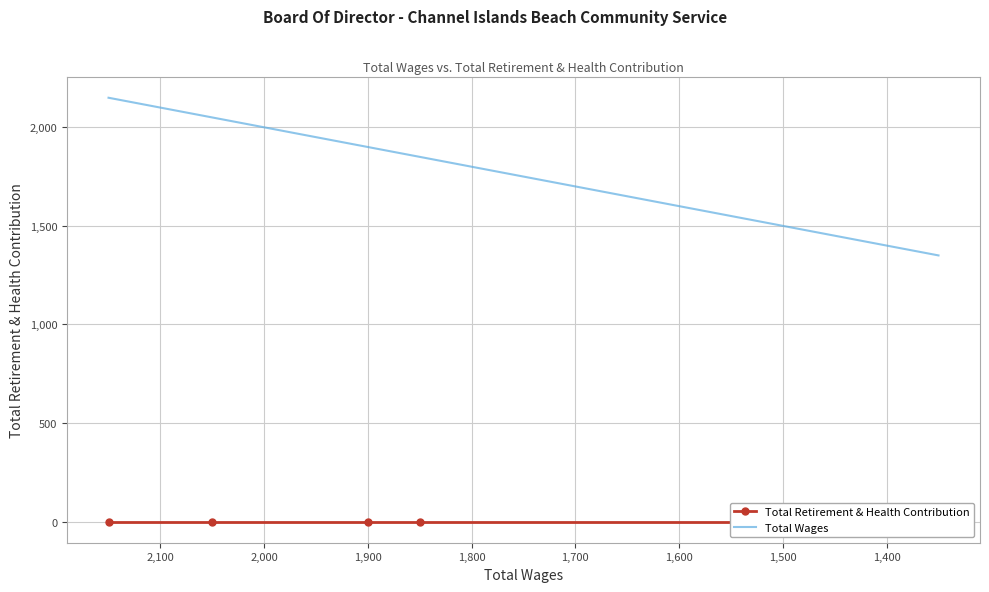

Count the number of categories in the chart.

5